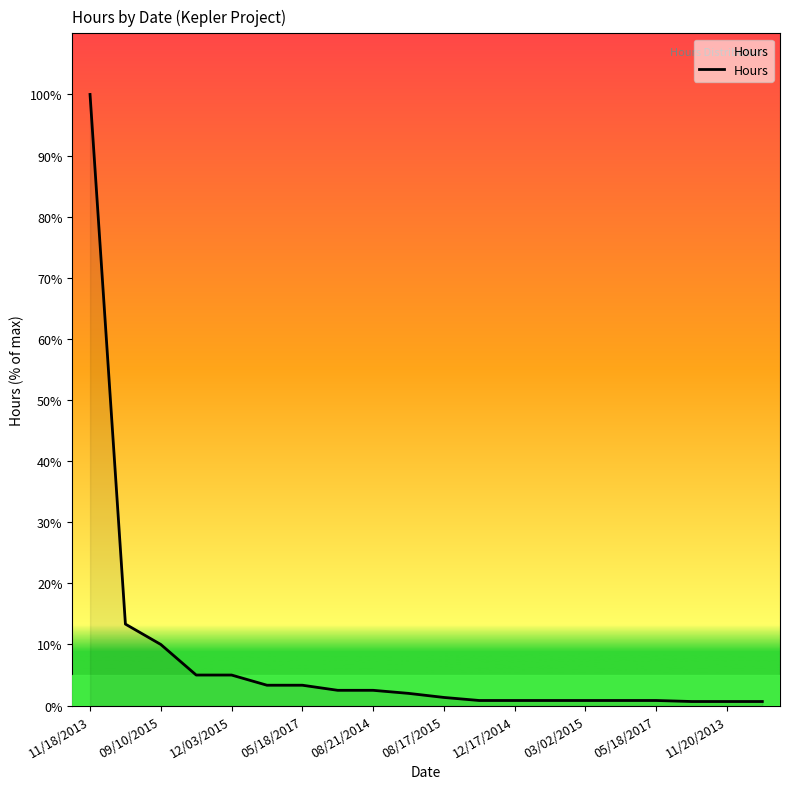

What is the greatest value displayed?

100.0